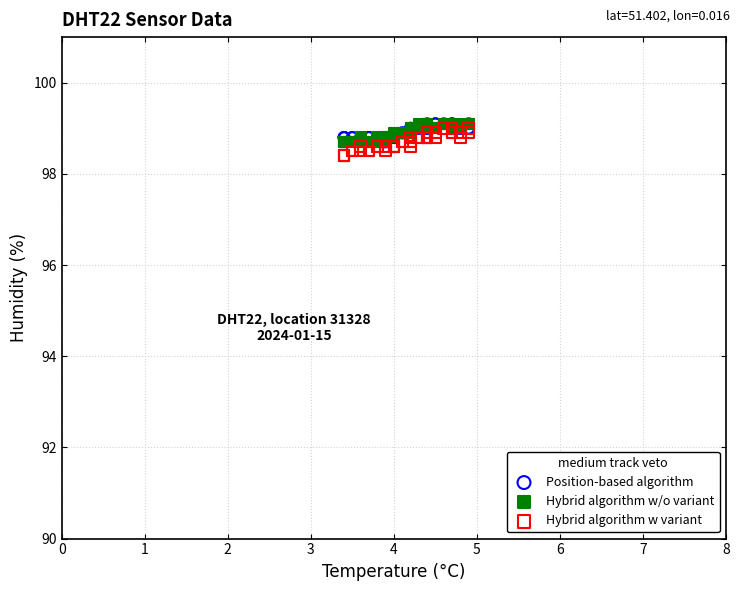

Which series has the widest spread of Y values?

Hybrid algorithm w variant